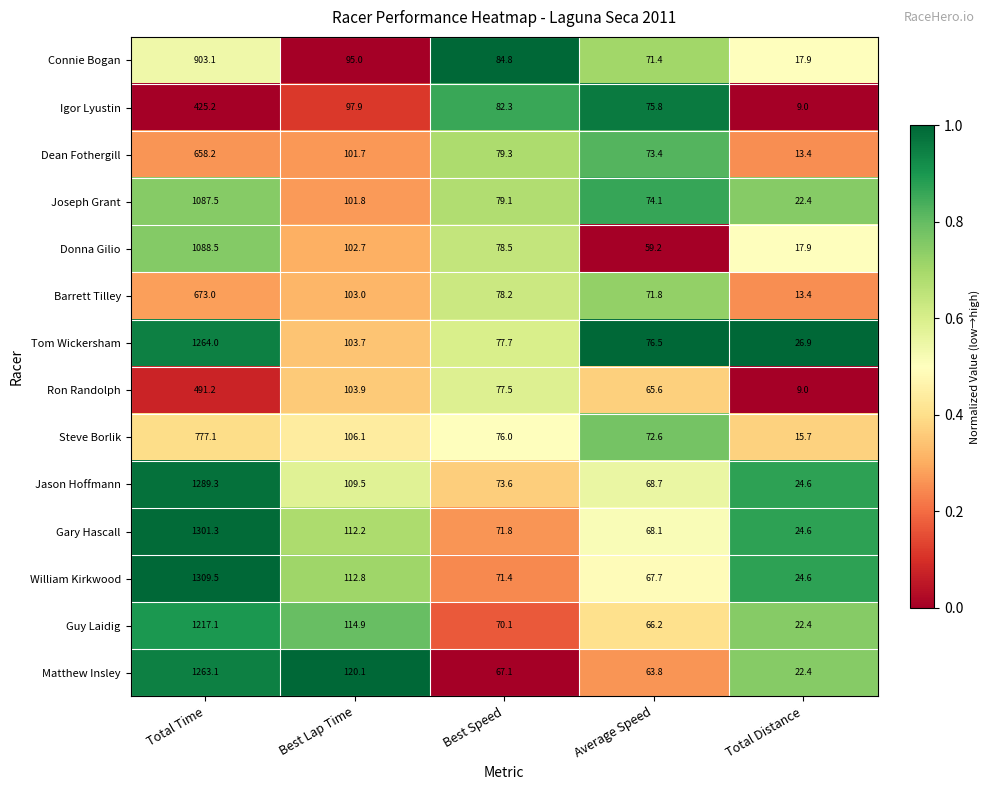

What is the sum of all Barrett Tilley values?

939.4